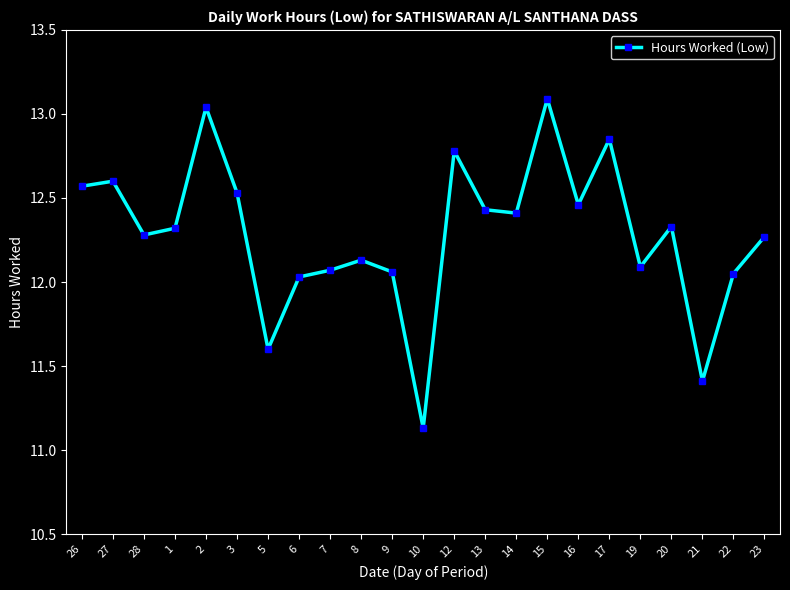

Which category has the lowest value across all series?

10